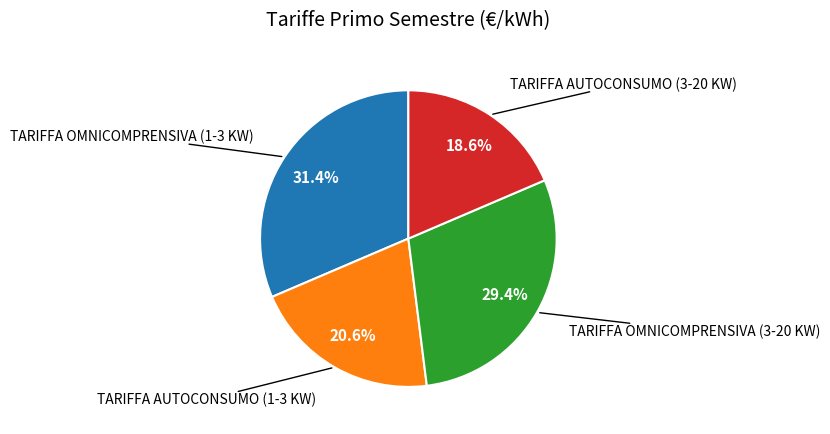

How many segments does this pie chart have?

4